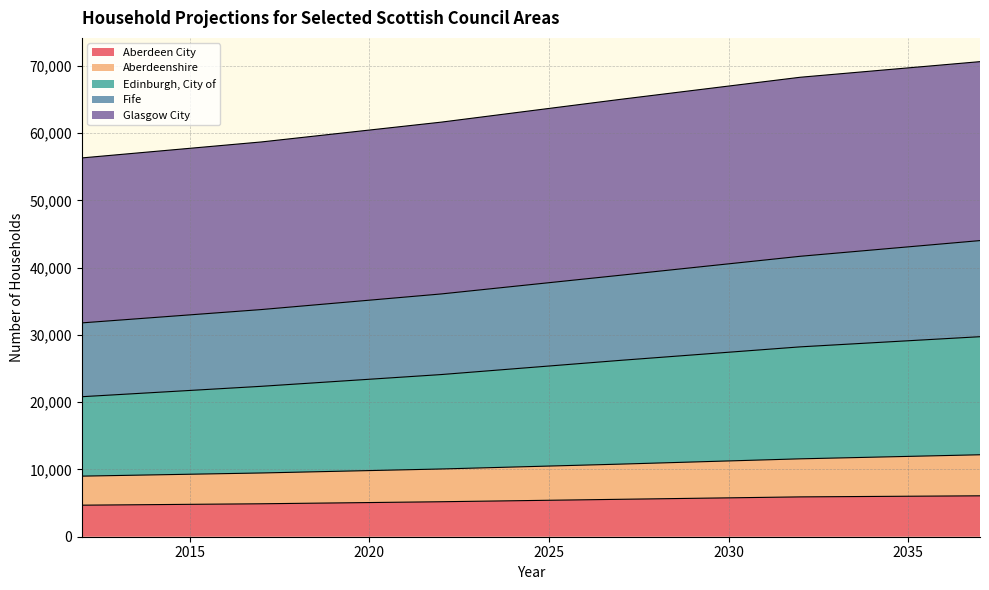

What value does the Aberdeenshire series have at 2027, to the nearest 100?

10800